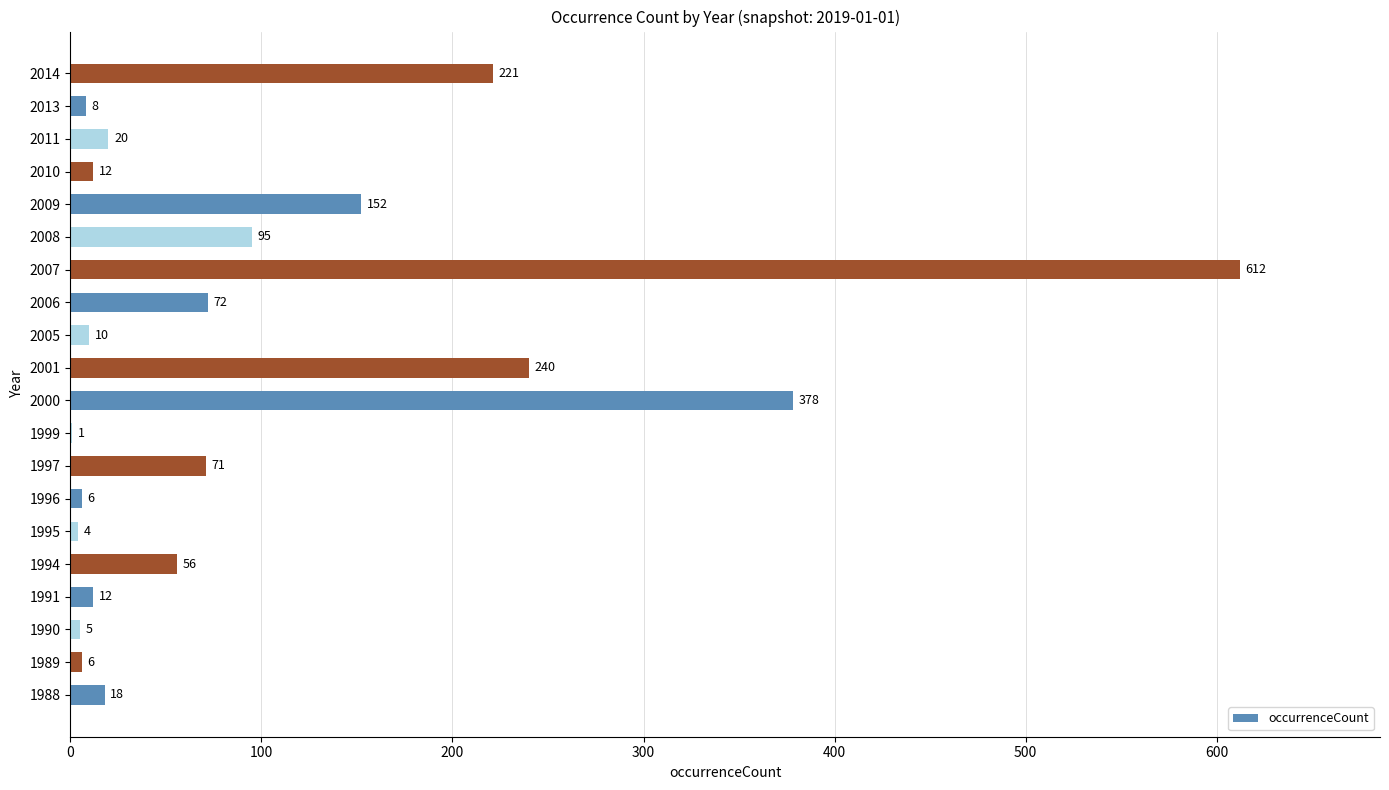

What is the change in value from 1990 to 1991?

+7